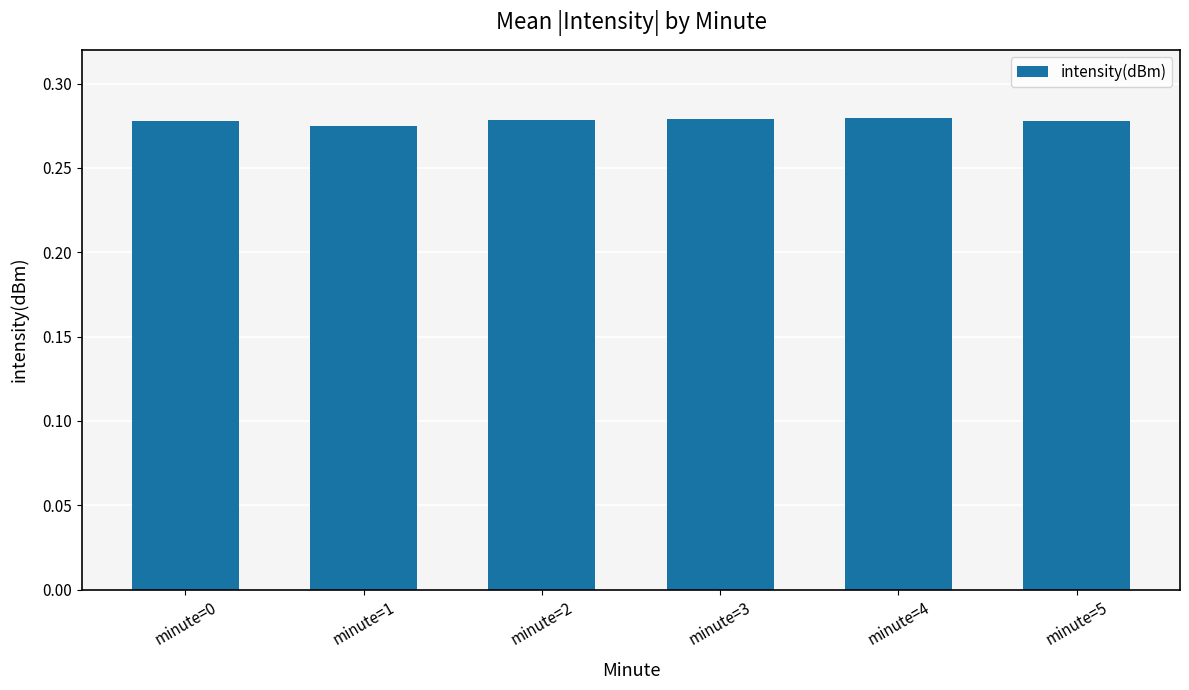

What is the sum of the values at minute=5 and minute=3?

0.6